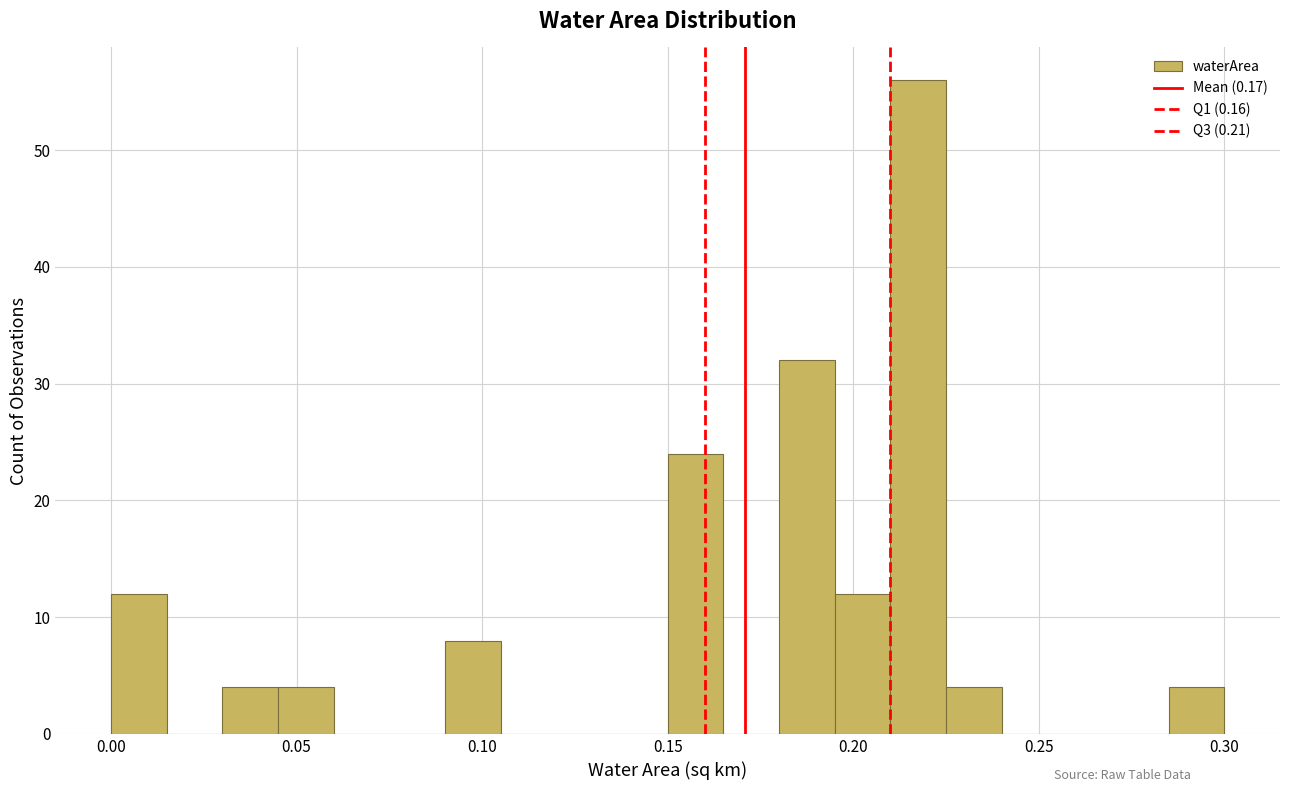

Read against the x-axis, roughly where is the centre of the tallest bar?

0.220